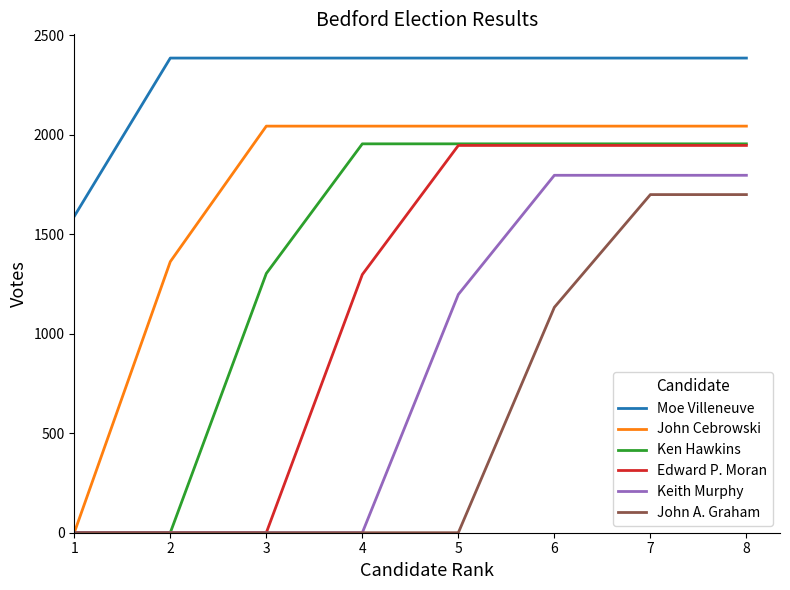

What value does the Moe Villeneuve series have at 2?

2385.0